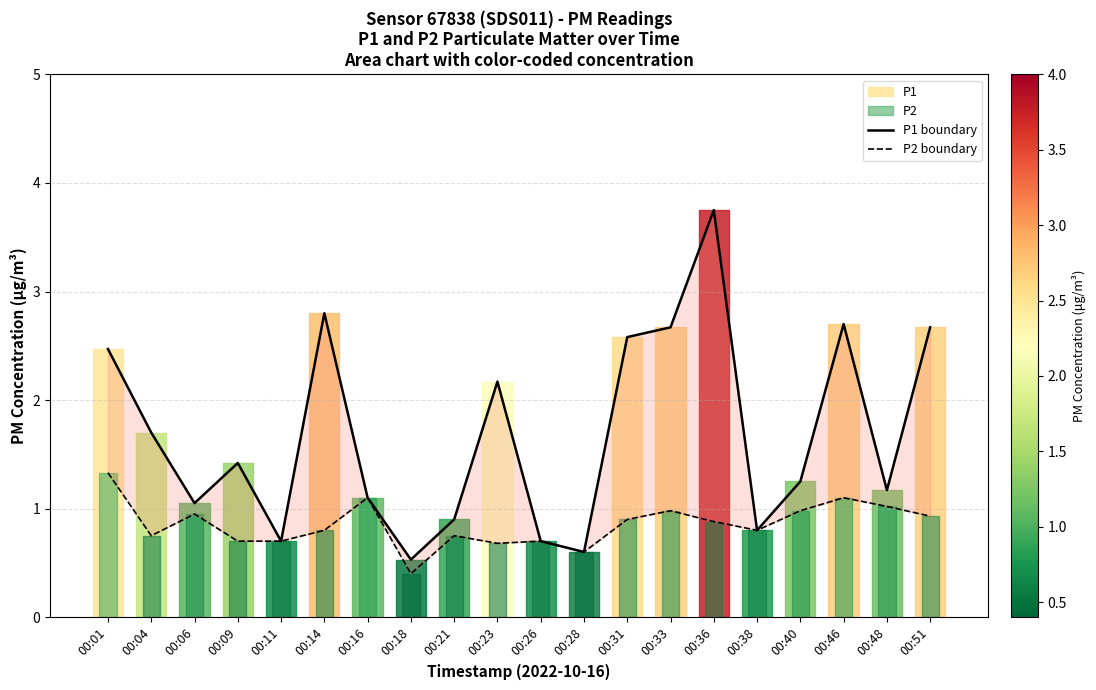

Rank the categories by P2 boundary value from highest to lowest.

00:01, 00:16, 00:46, 00:48, 00:33, 00:40, 00:06, 00:51, 00:31, 00:36, 00:14, 00:38, 00:04, 00:21, 00:09, 00:11, 00:26, 00:23, 00:28, 00:18